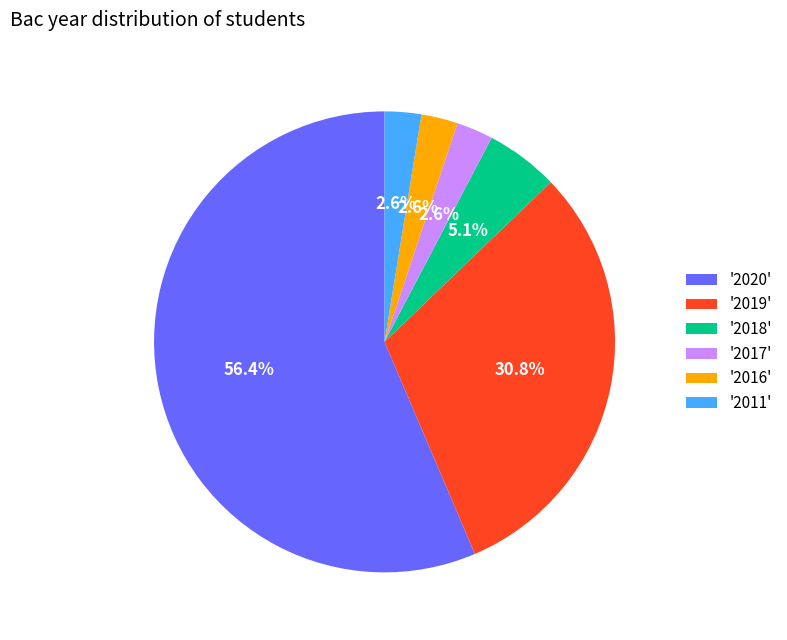

Which has a higher value, '2019' or '2020'?

'2020'